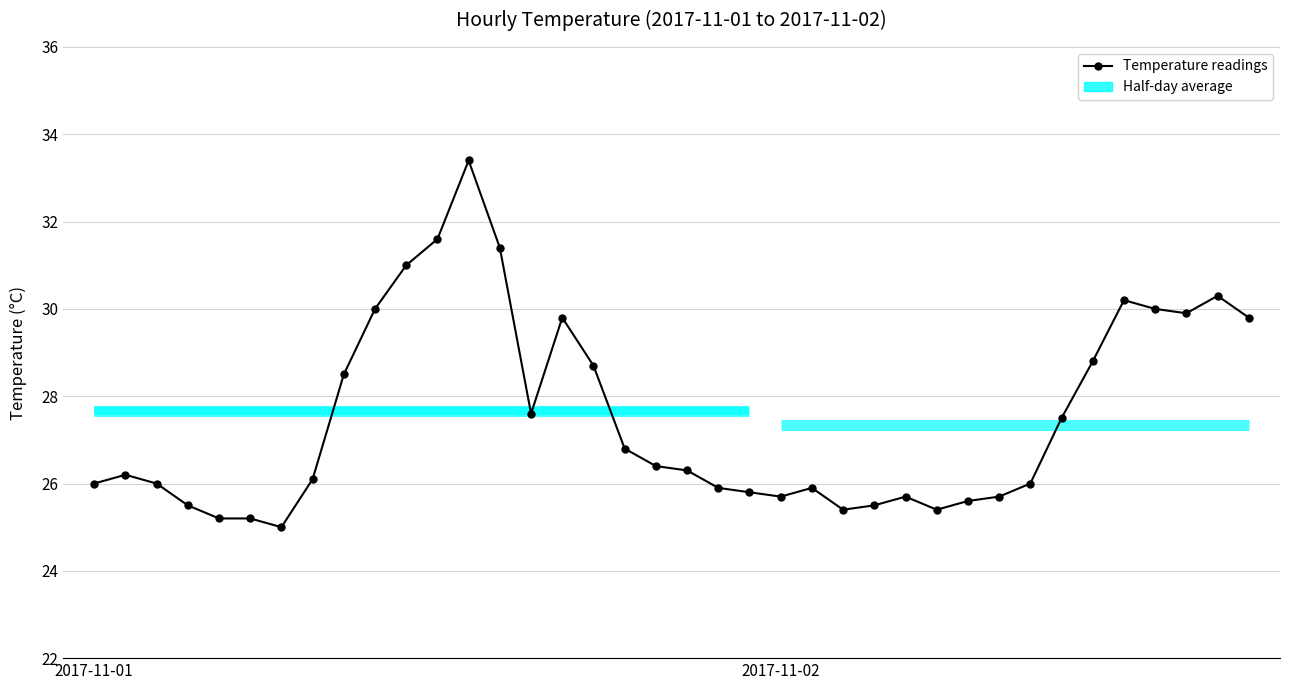

Is this an area chart (filled region under the line)?

No